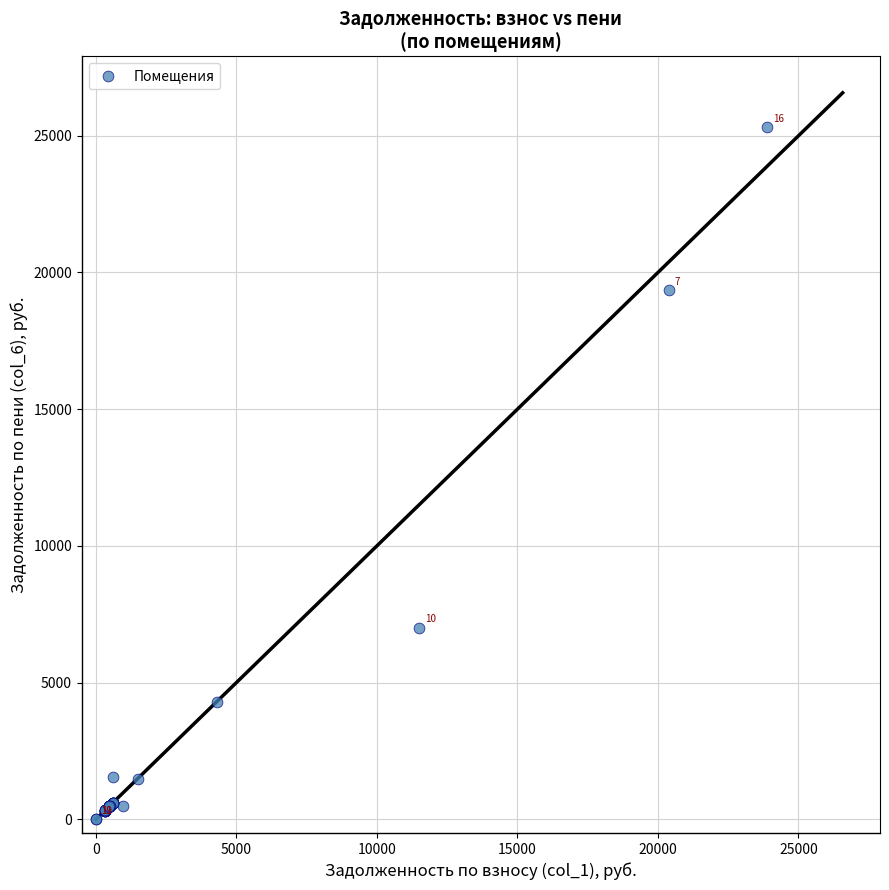

What Y value in the scatter plot is closest to 12653?

6997.6